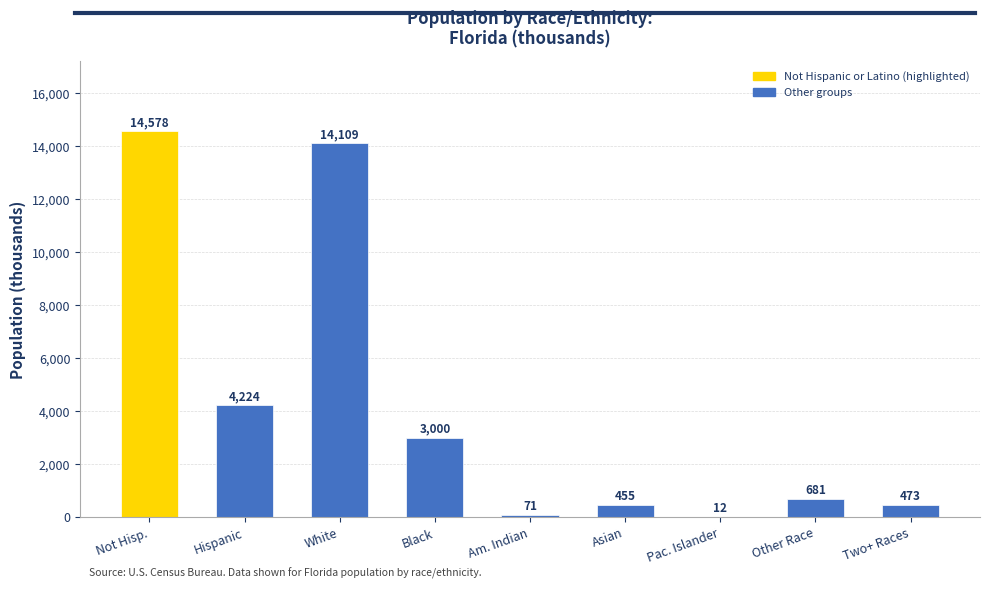

The chart shows a value of 454.8 at Asian. True or false?

True